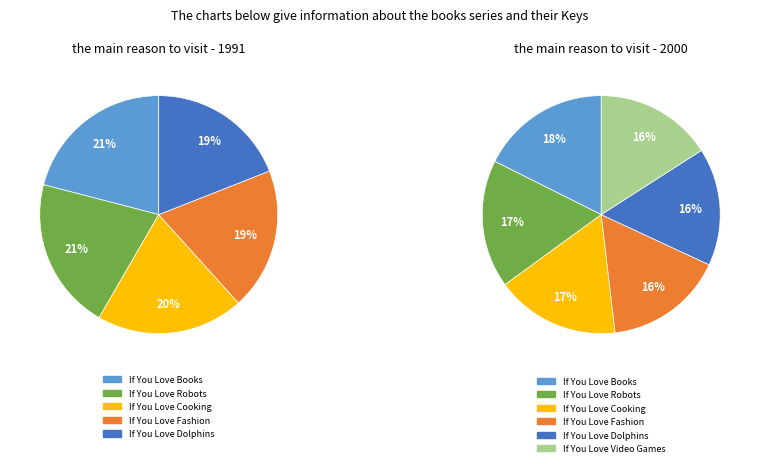

How many segments does this pie chart have?

6